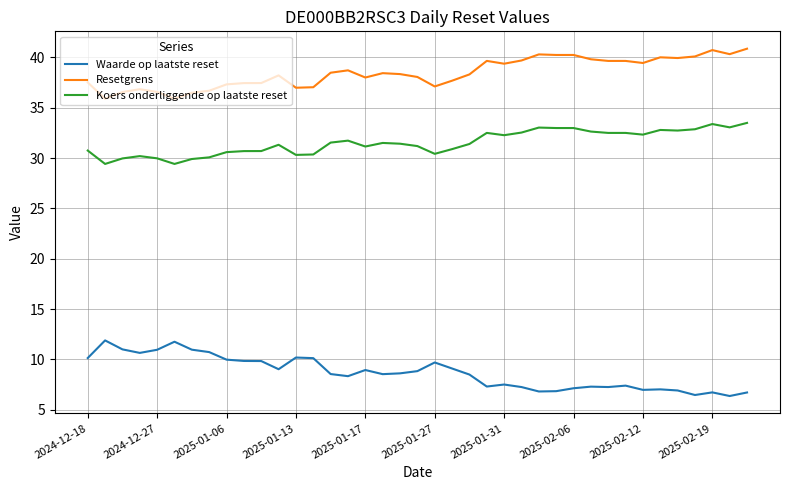

What is the difference between the maximum and minimum values in the Resetgrens series?

5.0